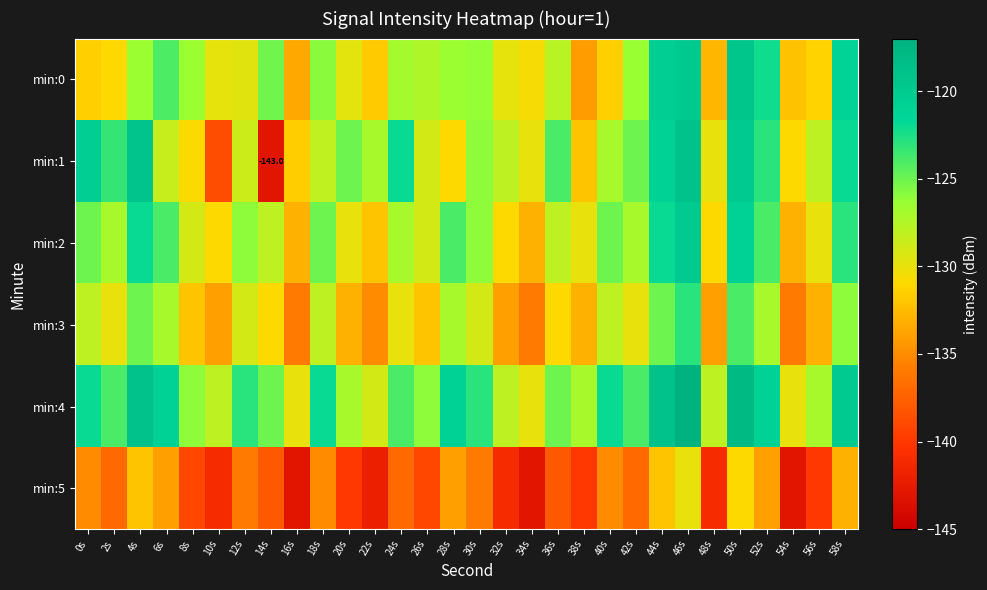

Rank the categories by min:2 value from lowest to highest.

16s, 34s, 54s, 22s, 10s, 32s, 48s, 20s, 38s, 56s, 8s, 26s, 14s, 36s, 2s, 24s, 42s, 12s, 30s, 0s, 18s, 40s, 6s, 28s, 52s, 58s, 4s, 44s, 50s, 46s